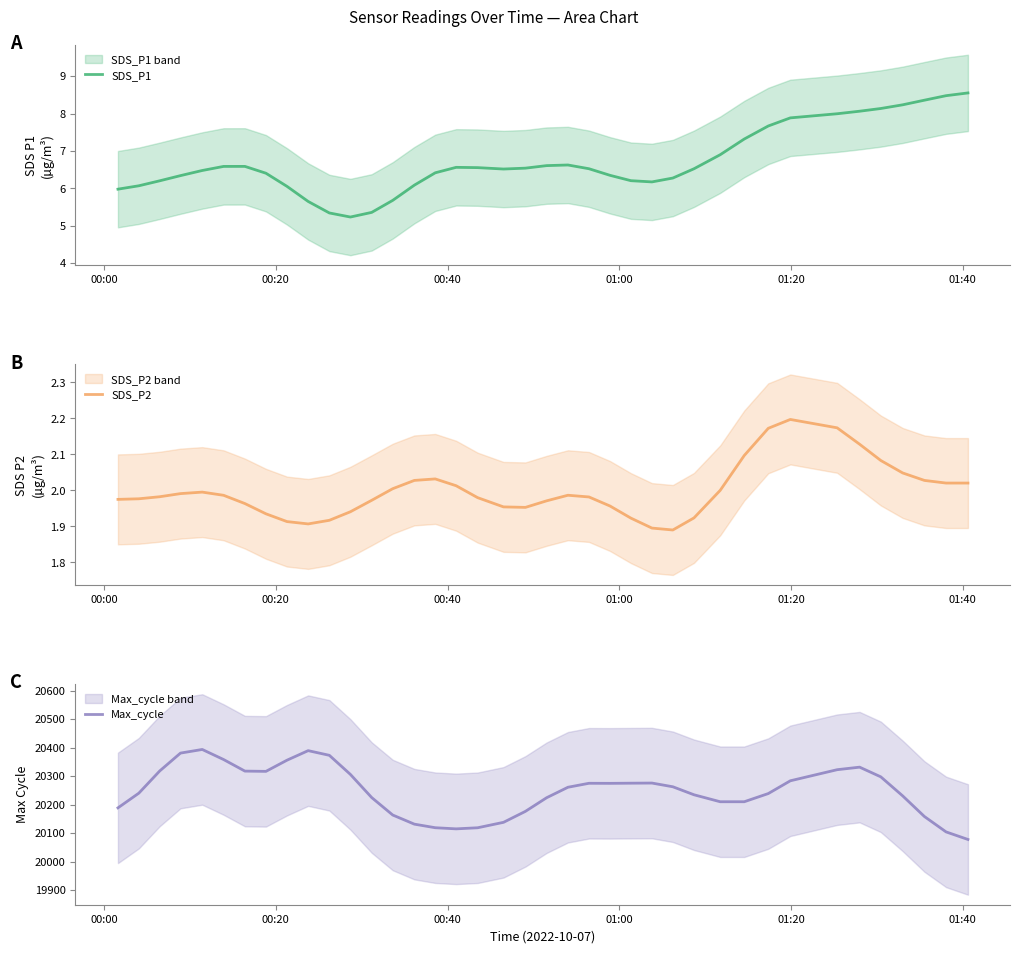

How many categories are shown in the chart?

39